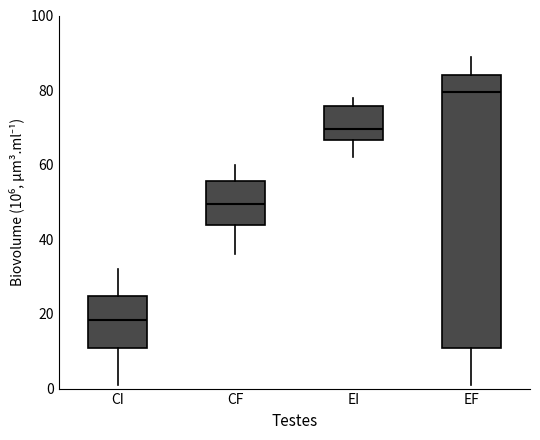

Reading left to right, transcribe this box plot: for each box, give where its median line is, the range the box spans, and where its two whiskers end, as read against the y-axis. The values are not printed on the chart, so give them approximately, as read against the axis.

CI: median 18, box 12 to 24, whiskers 2 to 32
CF: median 50, box 44 to 56, whiskers 36 to 60
EI: median 70, box 66 to 76, whiskers 62 to 78
EF: median 80, box 12 to 84, whiskers 2 to 90